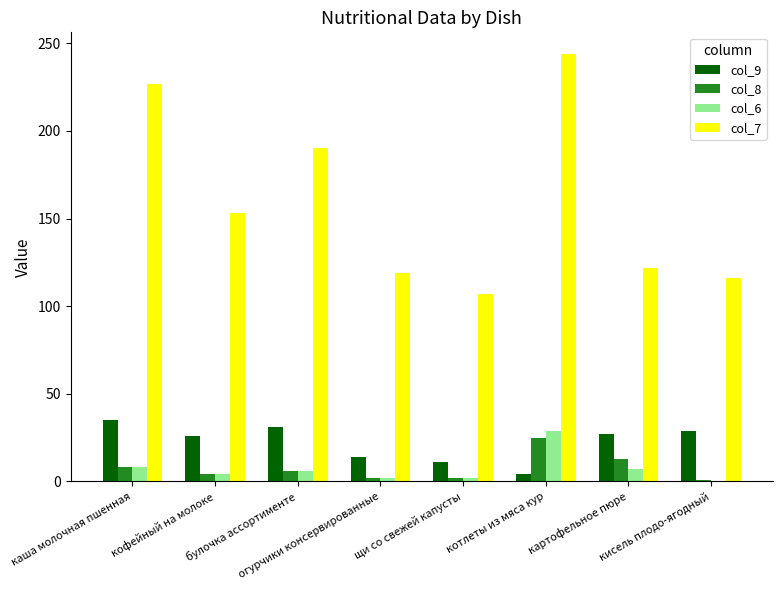

Which series has the largest total across all categories?

col_7